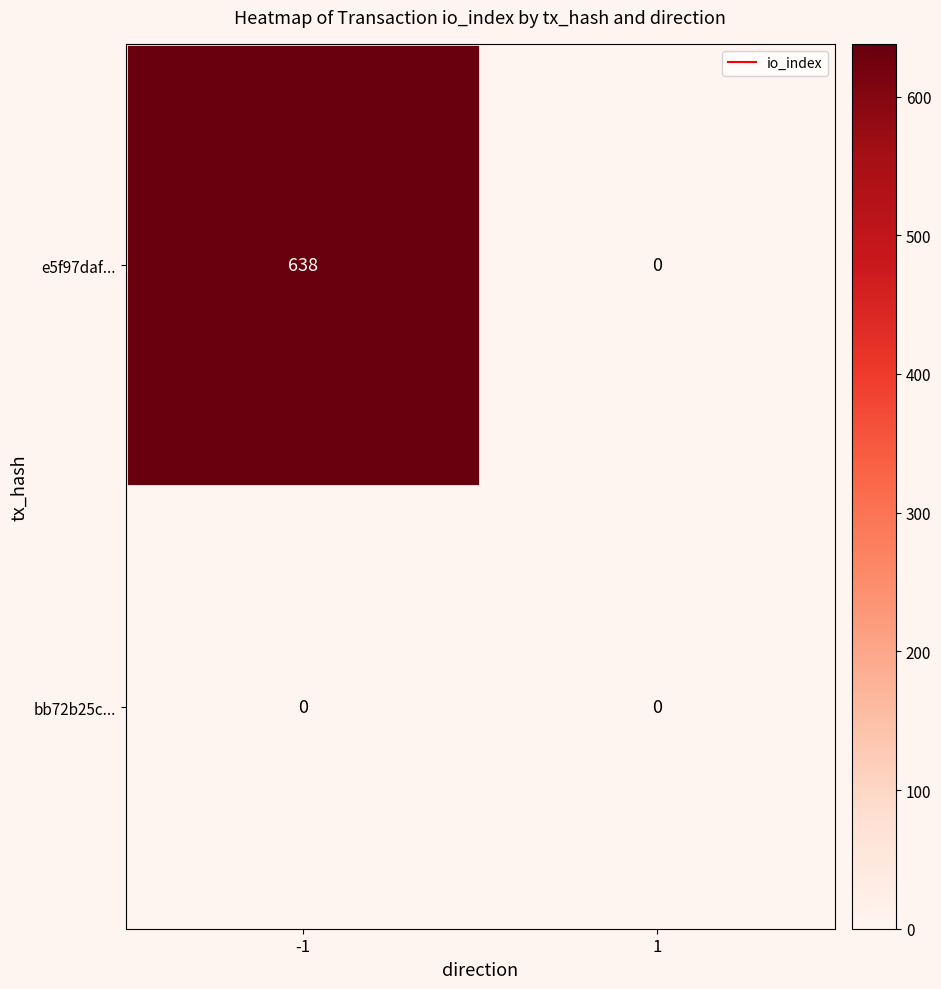

Reading left to right, extract all data points from this chart.

e5f97daf...: -1=638	1=0
bb72b25c...: -1=0	1=0